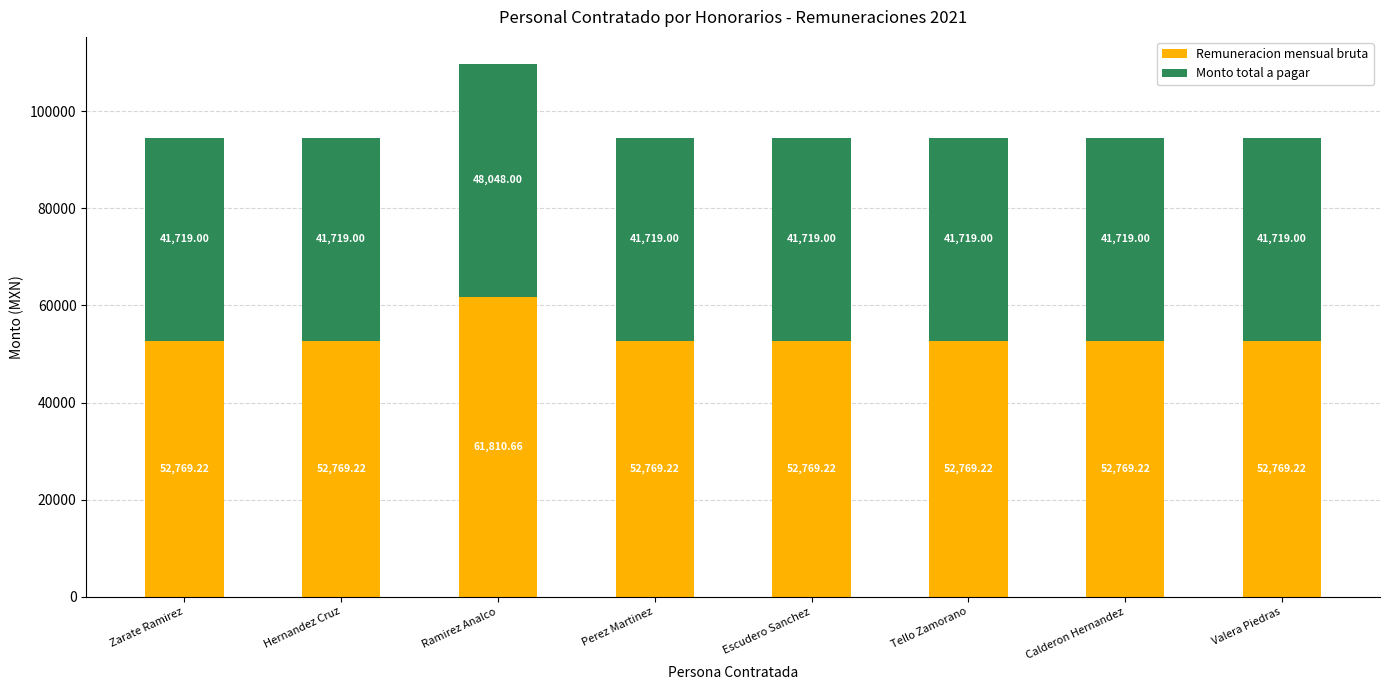

What is the total value across all series at Hernandez Cruz?

94488.2